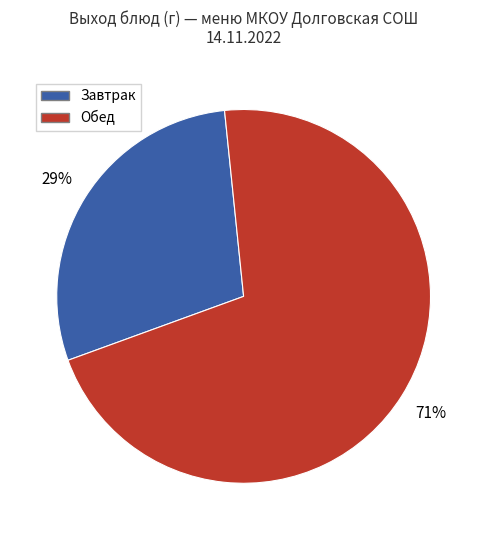

How many slices are in this pie chart?

2